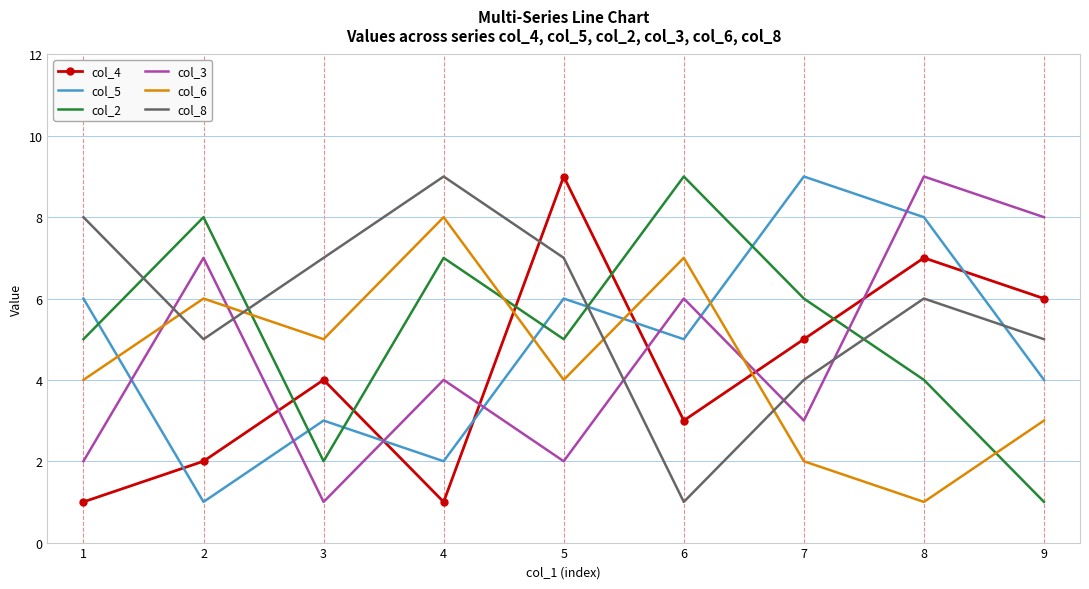

Is it true that col_8 equals 8 at 1?

True